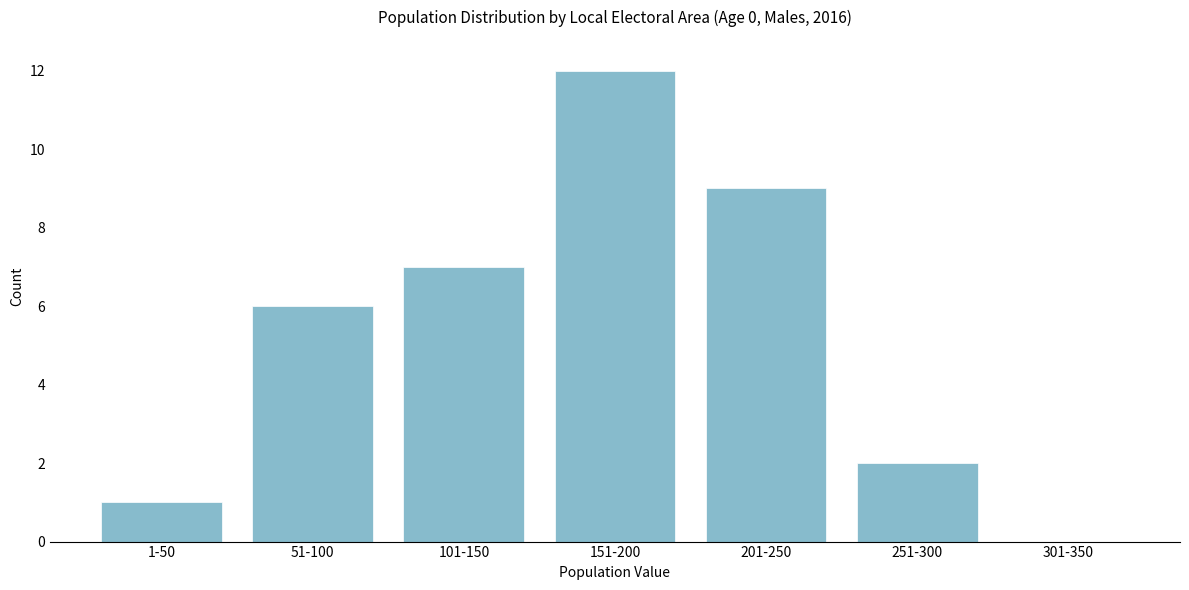

Reading left to right, list all the values displayed in this chart.

1-50=1	51-100=6	101-150=7	151-200=12	201-250=9	251-300=2	301-350=0